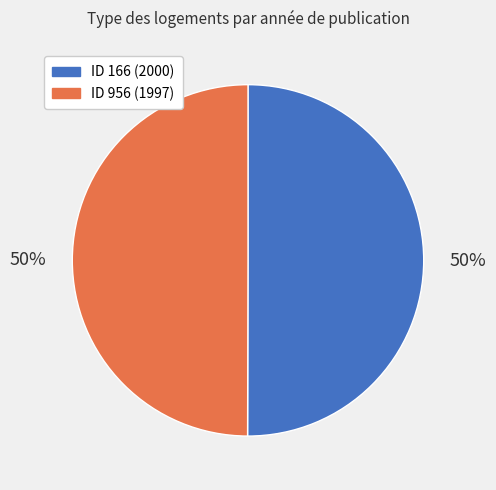

To the nearest percent, what is the average slice percentage?

50%